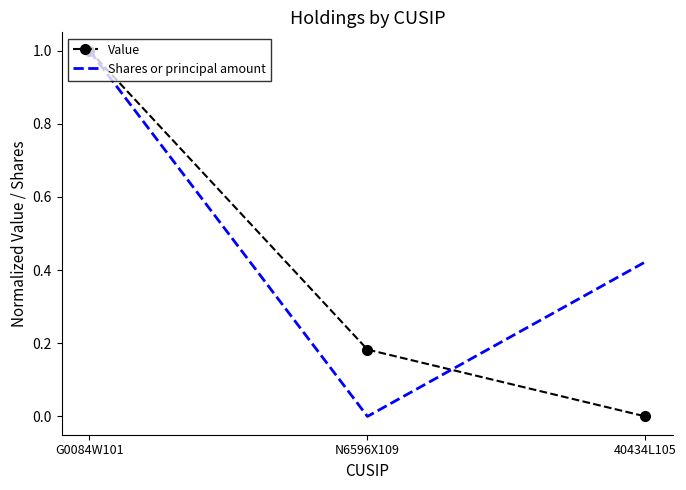

Rank the categories by Shares or principal amount value from lowest to highest.

N6596X109, 40434L105, G0084W101